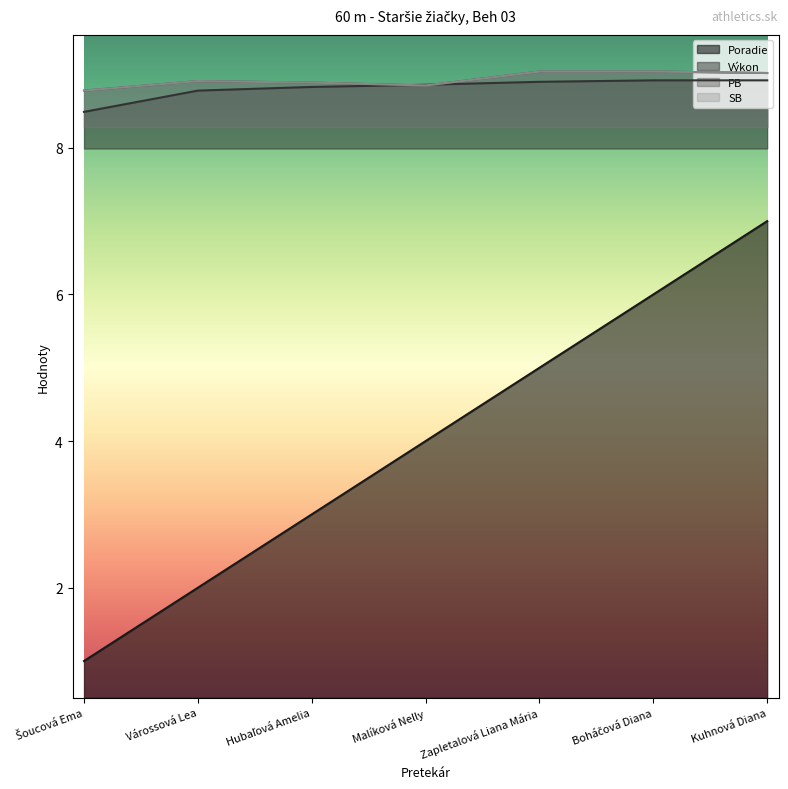

Which category has the lowest value across all series?

Šoucová Ema